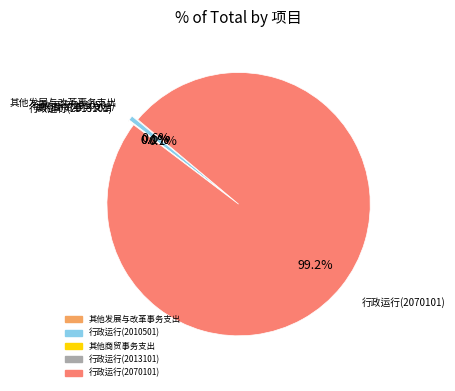

To the nearest percent, what is the difference between the largest and smallest slice percentages?

99%